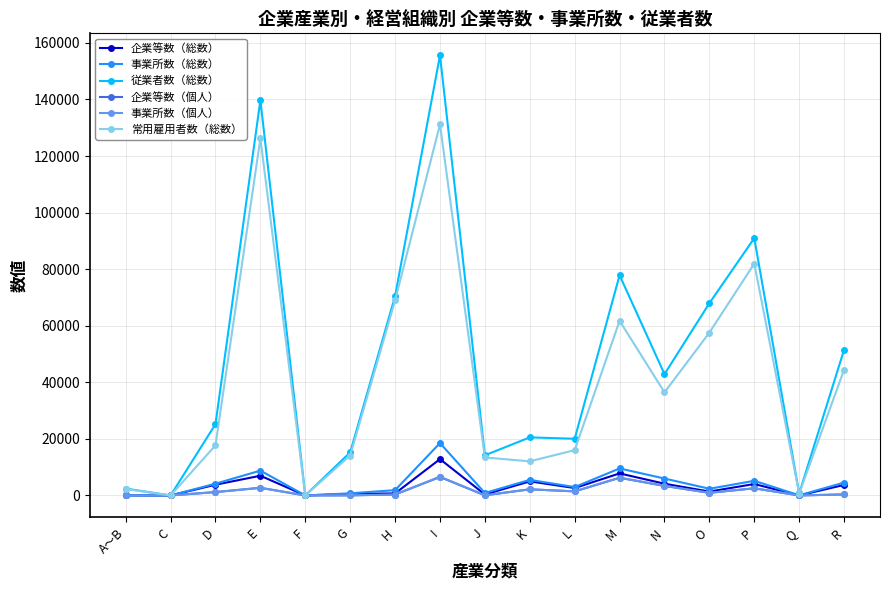

Is the value of 事業所数（総数） at F greater than the value of 常用雇用者数（総数） at N?

No